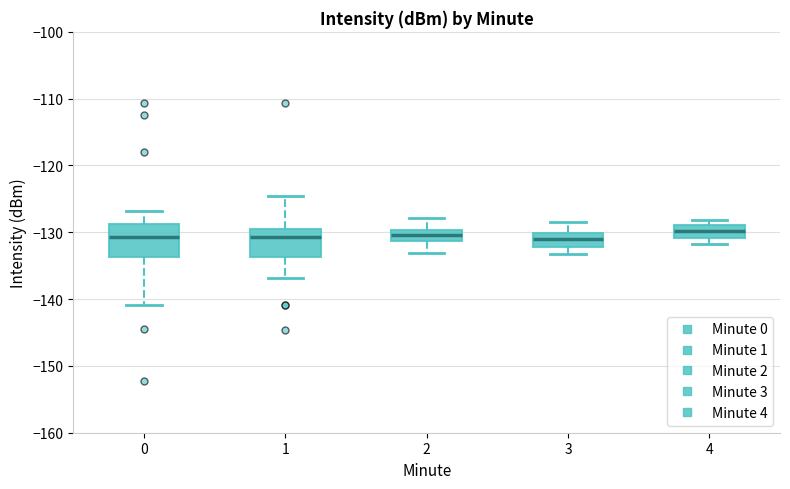

Where does the upper whisker of the box at x = 3 end on the y-axis? The values are not printed on the chart, so give them approximately, as read against the axis.

-128